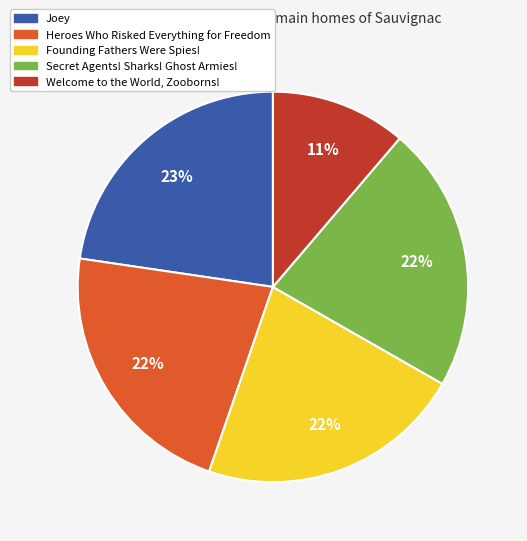

How many segments does this pie chart have?

5